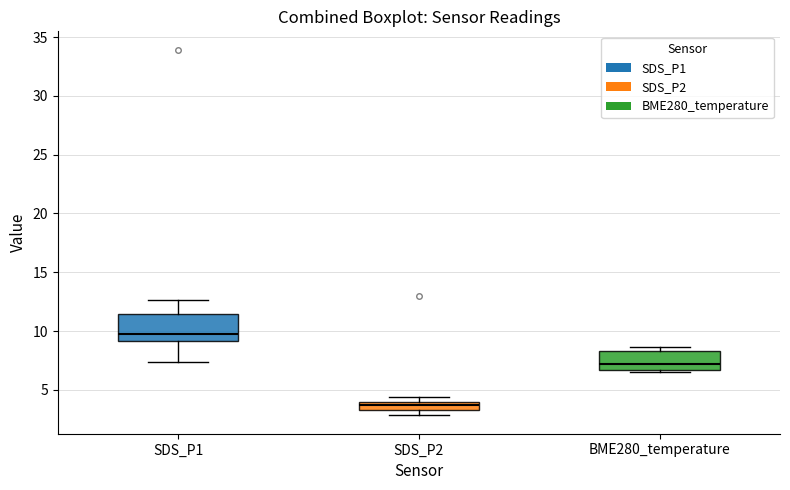

Which box is the tallest, from its lower edge to its upper edge?

SDS_P1